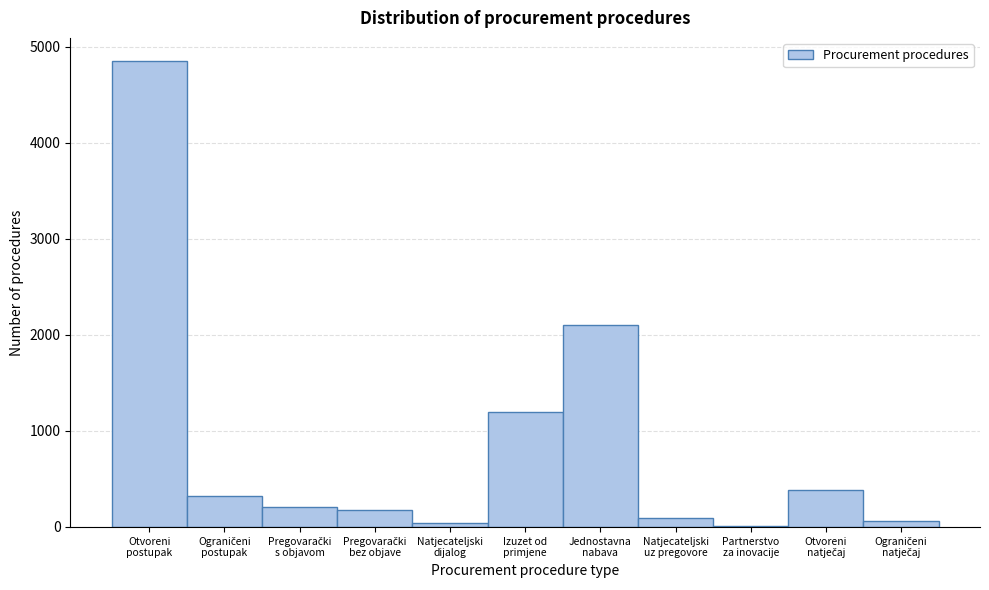

What is the maximum value shown in the chart?

4850